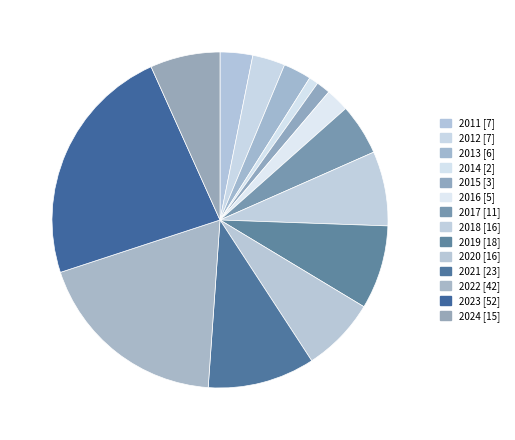

How many slices are in this pie chart?

14